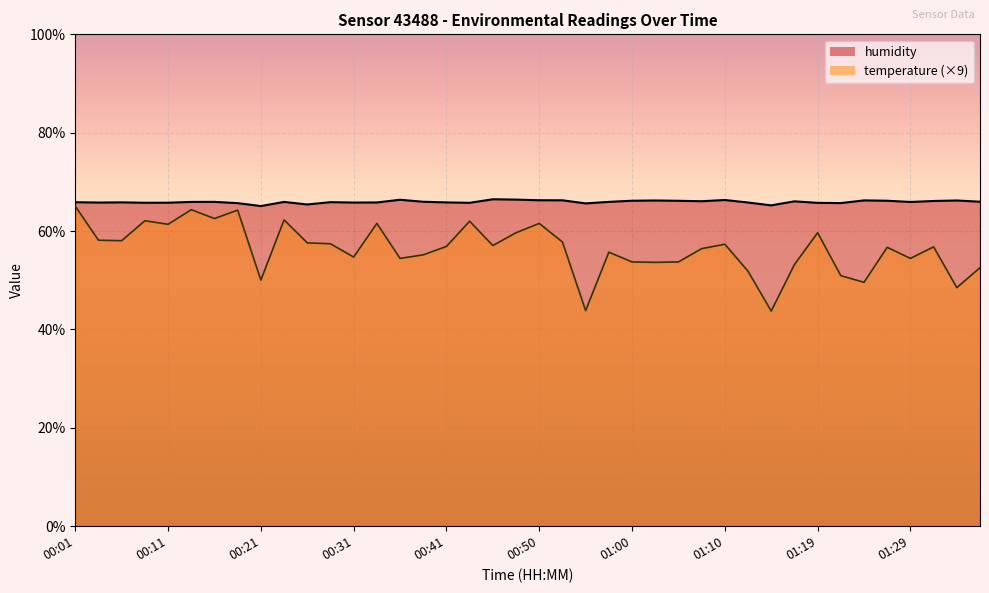

What is the average value of the temperature series?

56.4